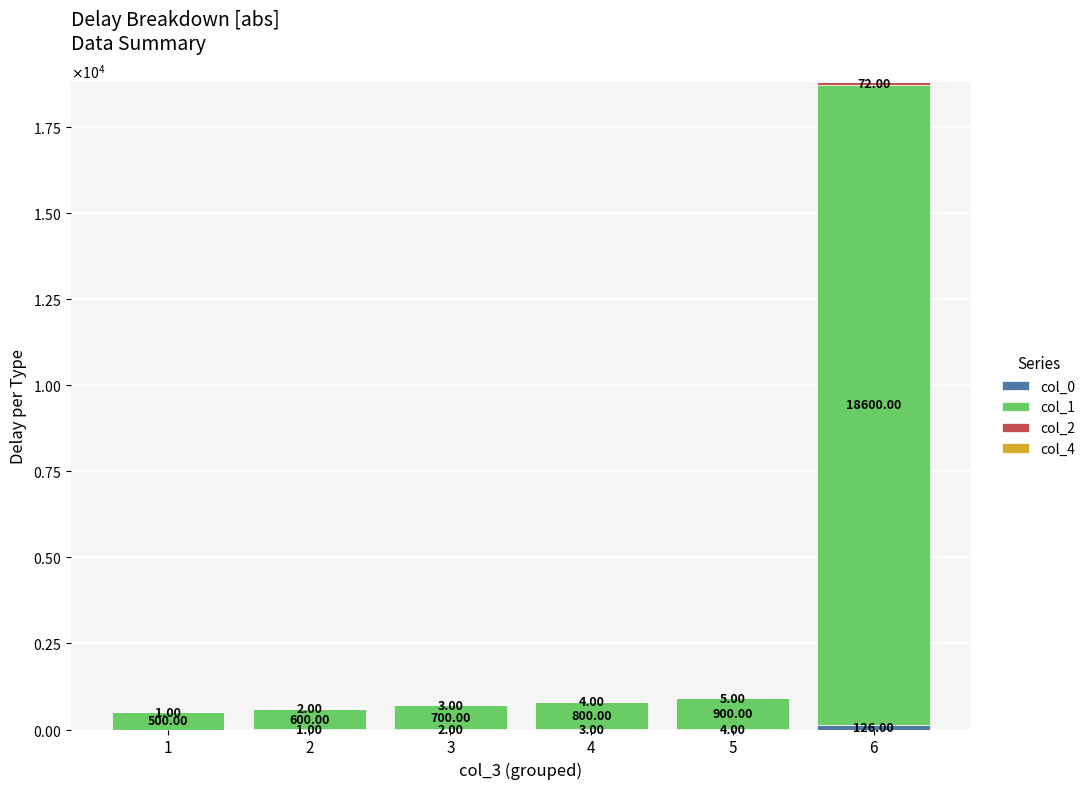

Are the bars grouped side by side (vs. stacked)?

No